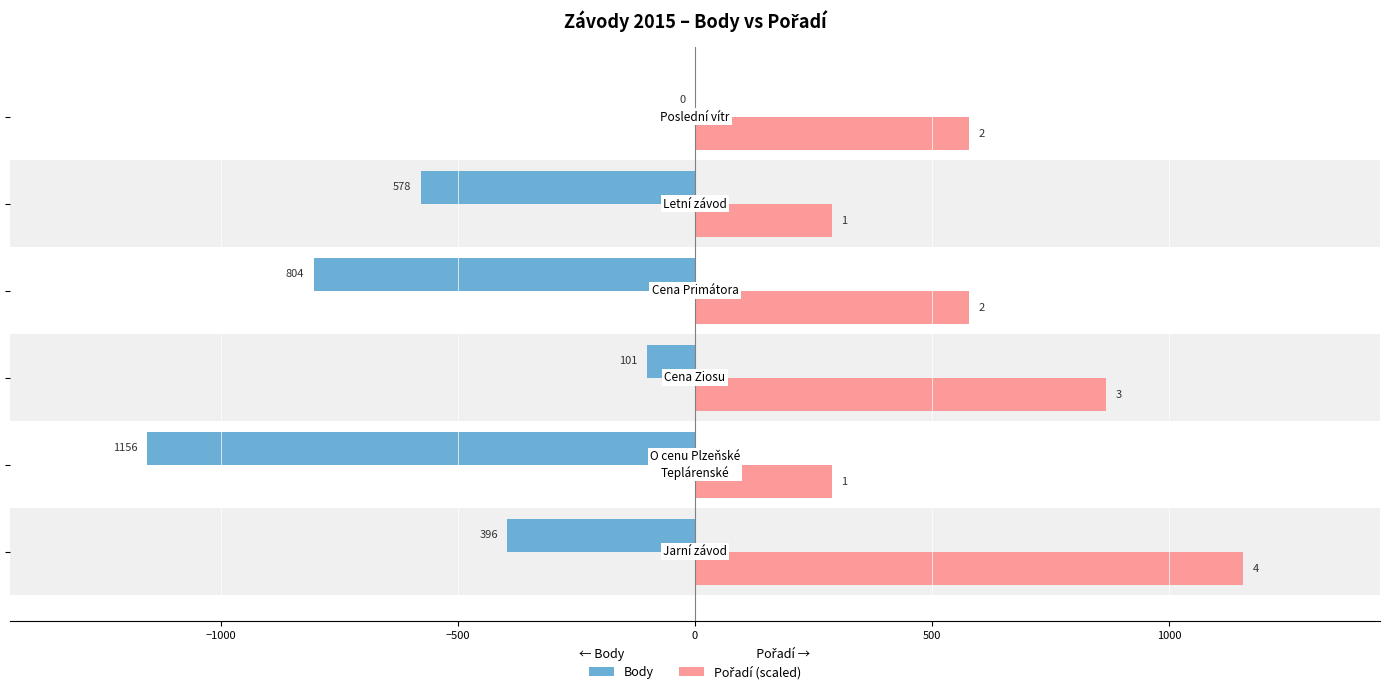

Reading left to right, extract all data points from this chart.

Body: -396	-1156	-101	-804	-578	0
Pořadí (scaled): 1156	289	867	578	289	578